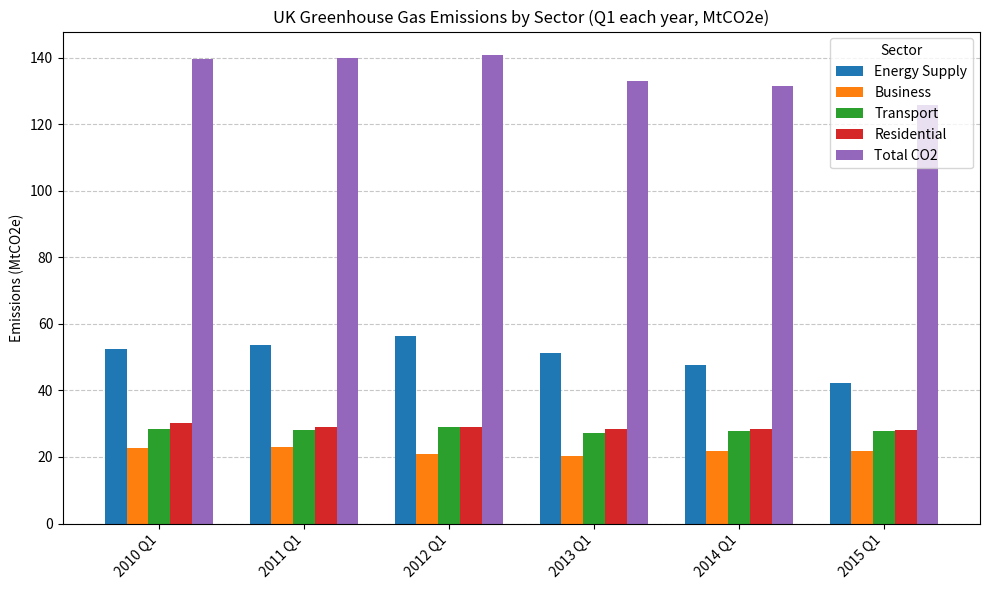

Count the number of data series in this chart.

5